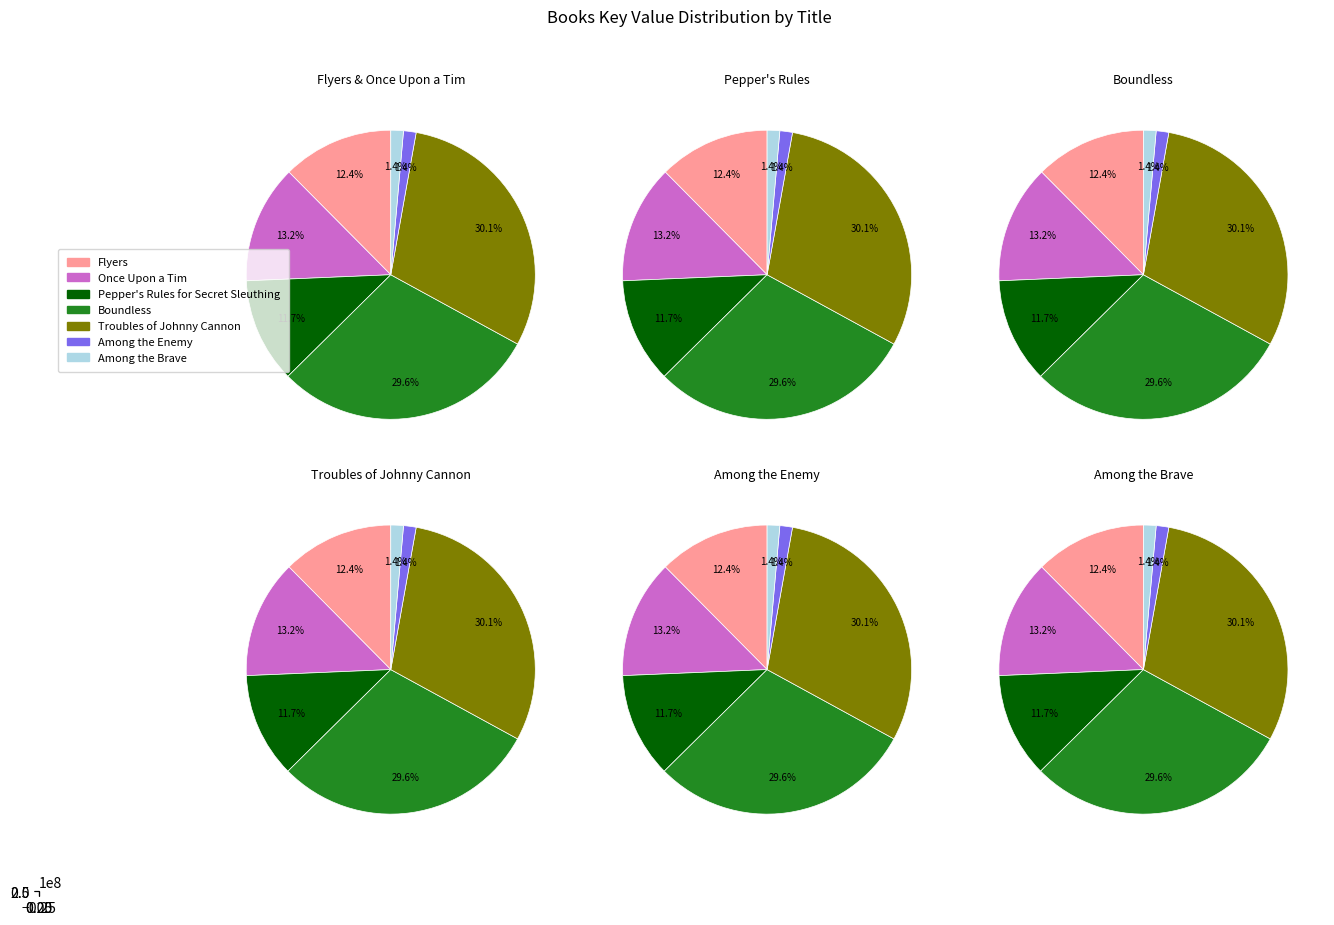

Does Flyers represent more than half of the total?

No